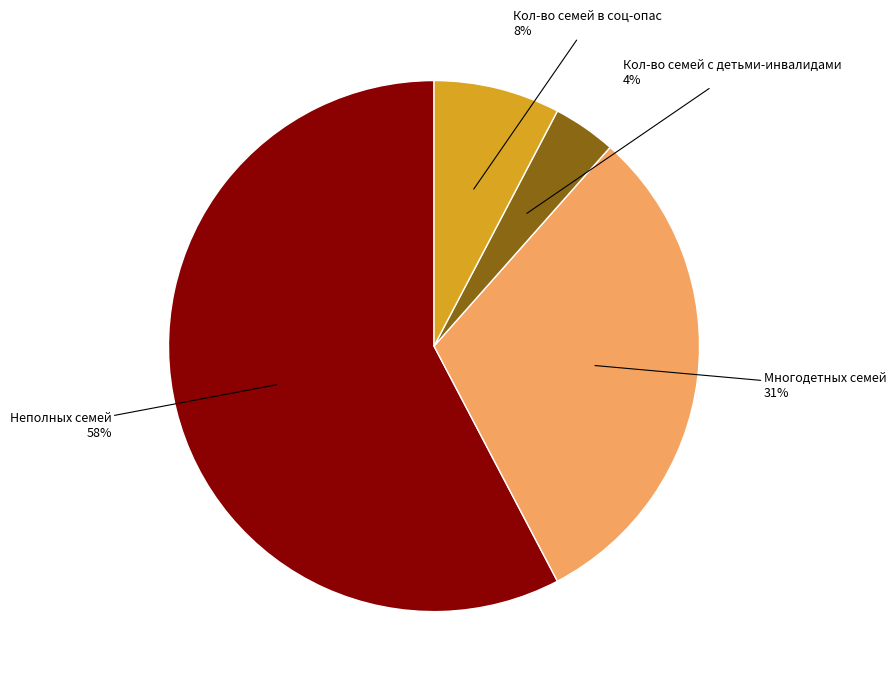

Does any single category account for the majority?

Yes